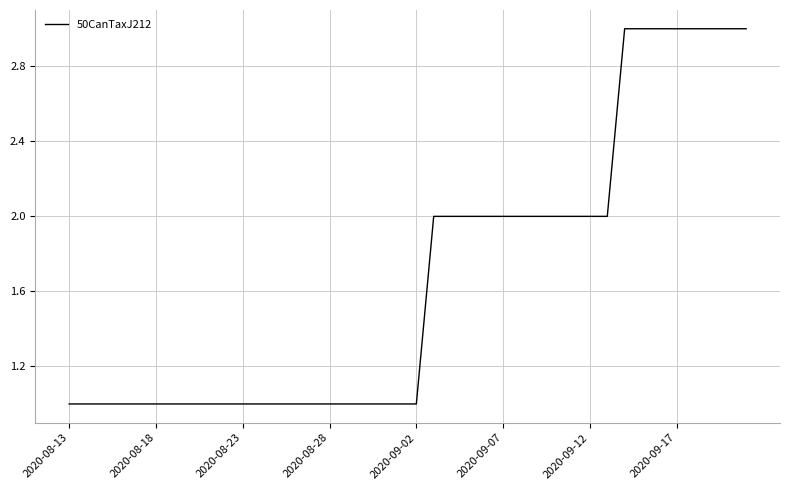

Does the chart display data point markers on the line(s)?

No